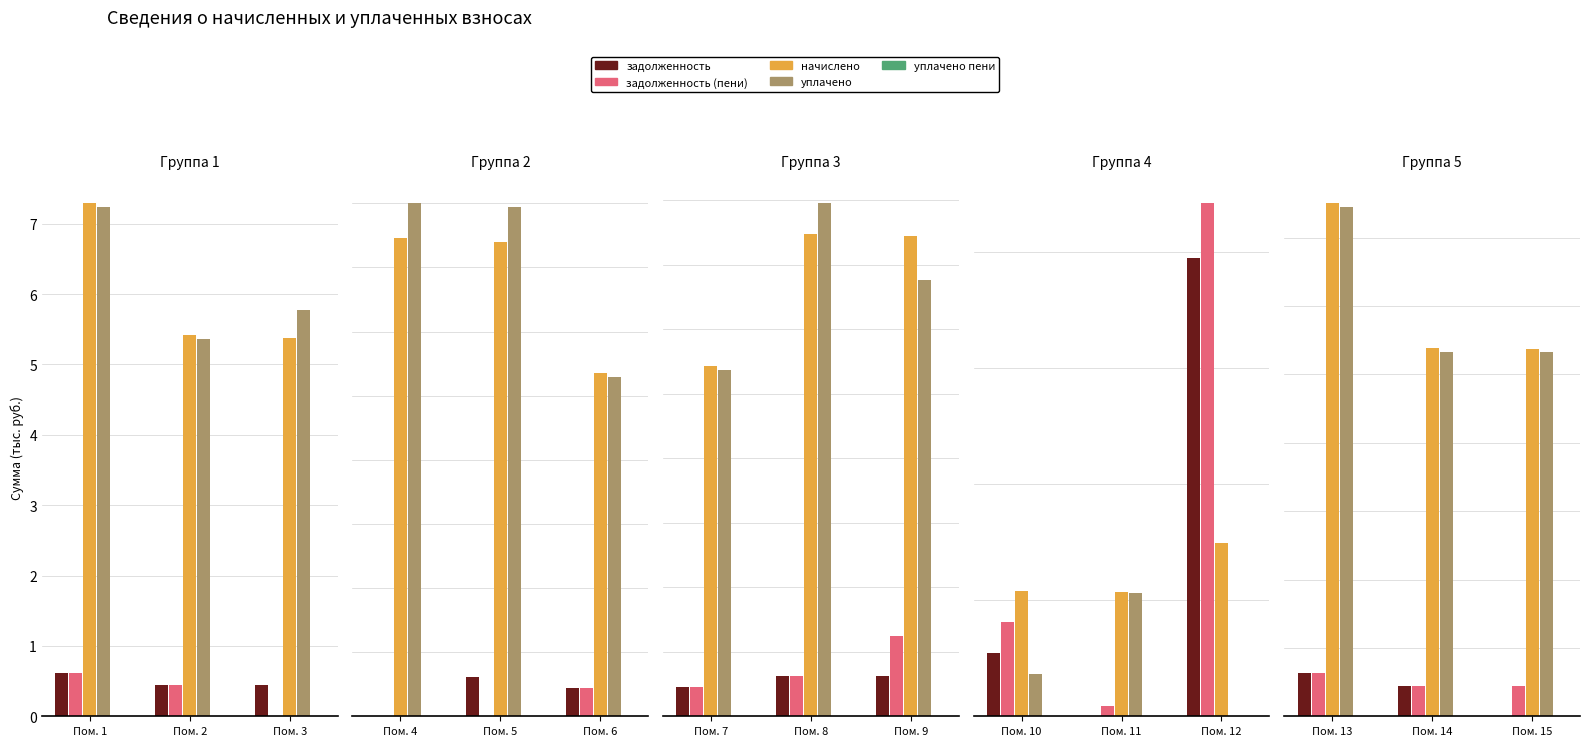

Which series has the largest total across all categories?

начислено